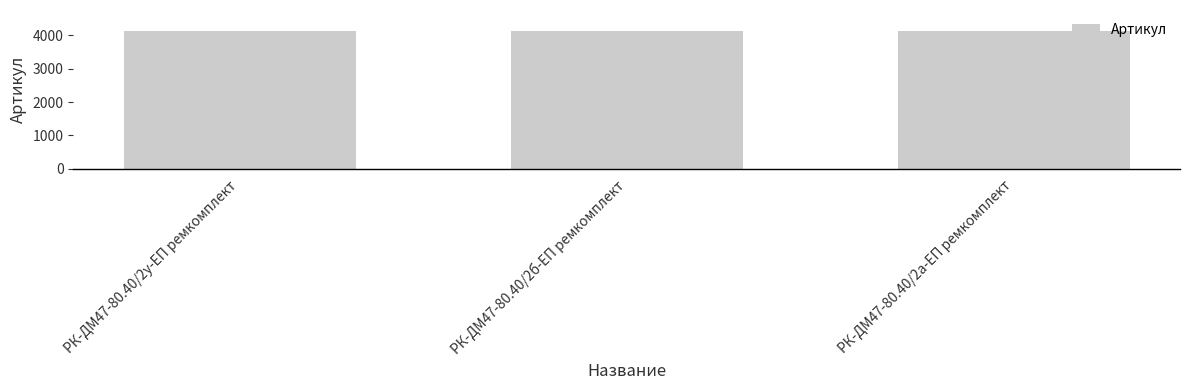

What is the average value?

4135